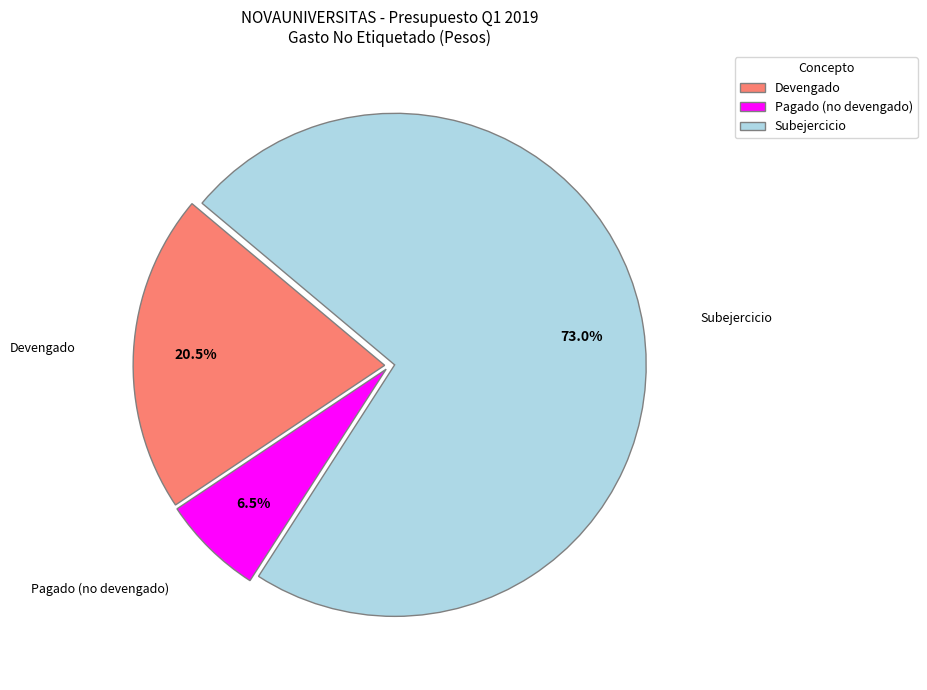

What percentage is NOT represented by Devengado?

79.5%